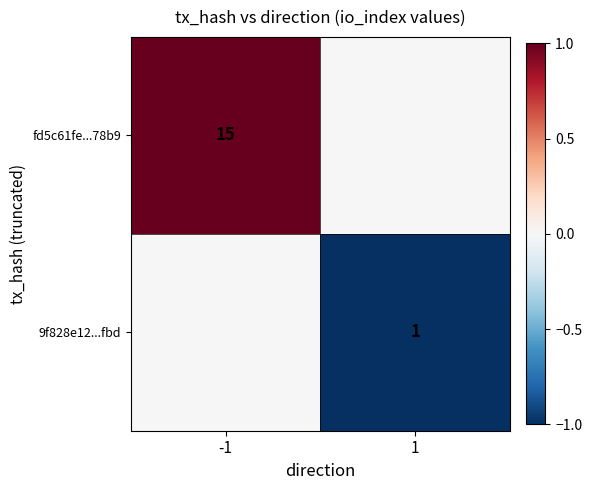

Which has a higher value, 1 or -1?

-1